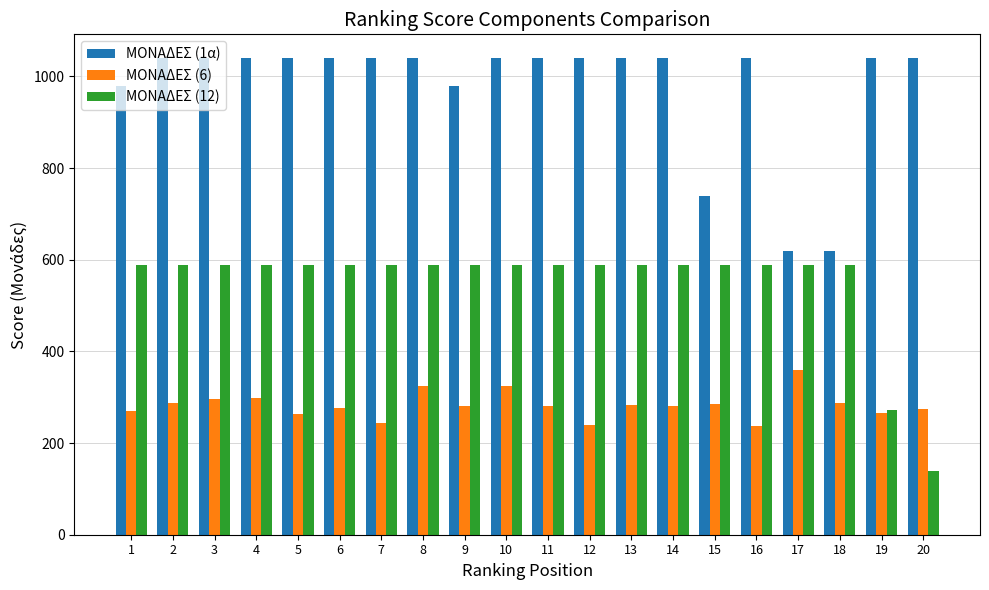

Rank the series at 2 from lowest to highest value.

ΜΟΝΑΔΕΣ (6), ΜΟΝΑΔΕΣ (12), ΜΟΝΑΔΕΣ (1α)